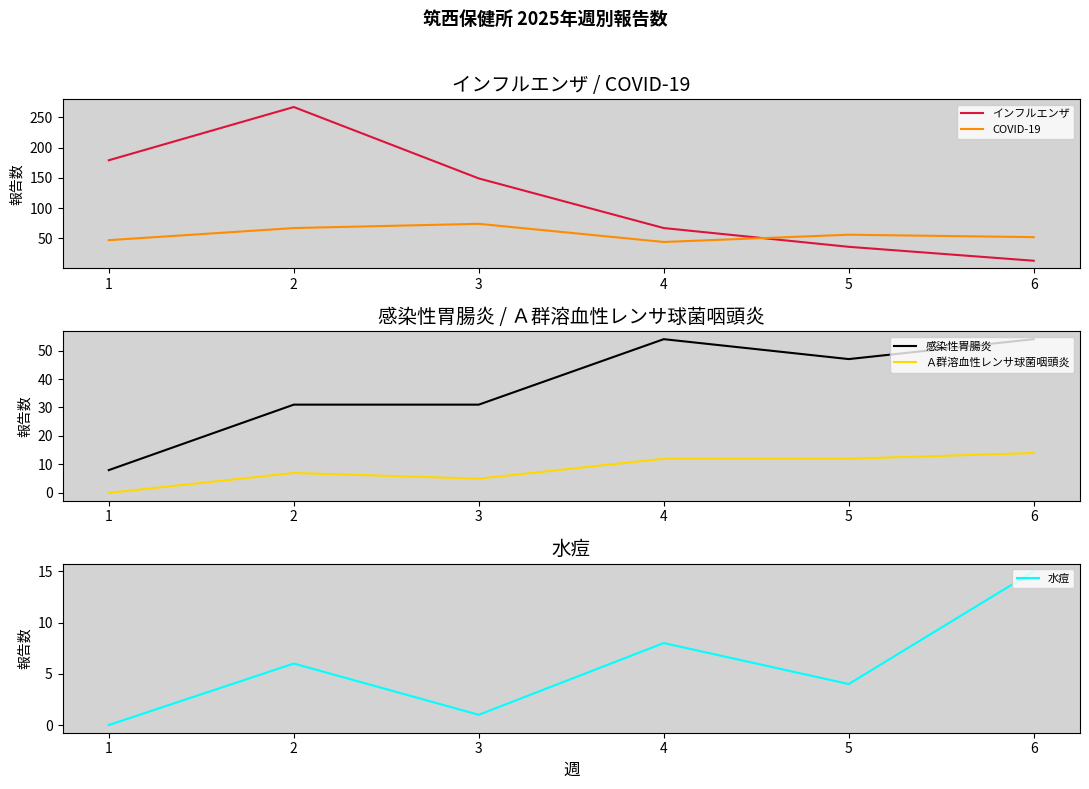

True or false: COVID-19 has more than 2 points higher than both neighbors.

False